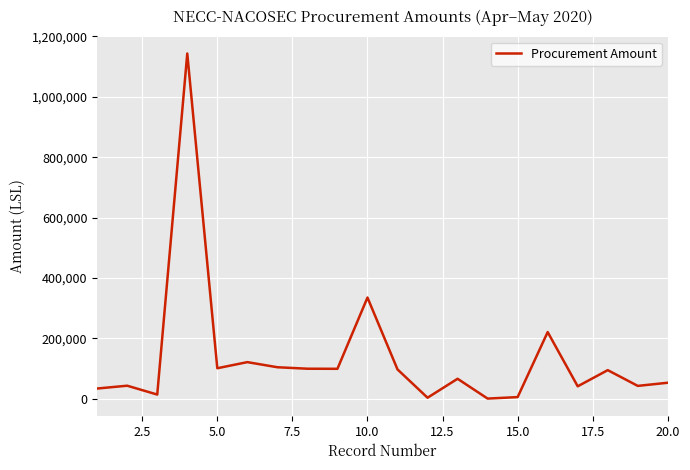

What is the greatest value displayed?

1143410.1